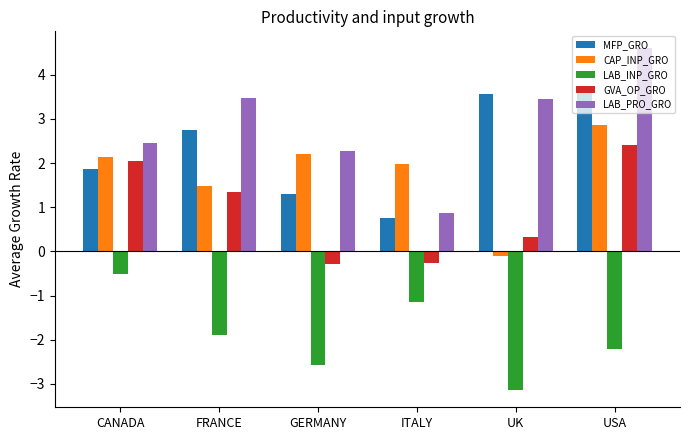

How many bars are there in each group?

5